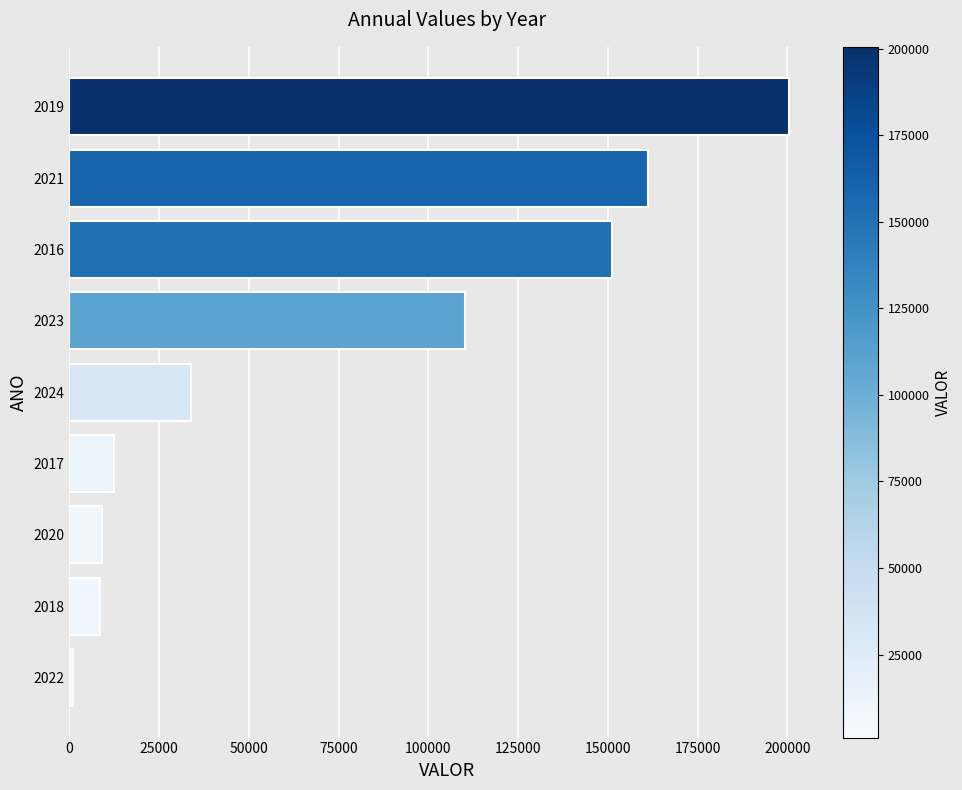

What is the average value?

76492.4